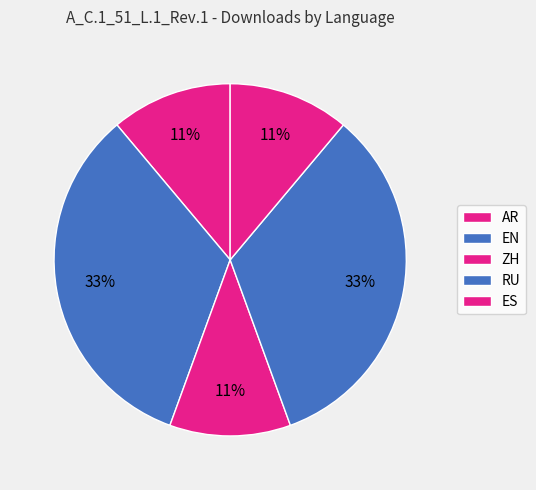

Count the number of slices in the pie.

5